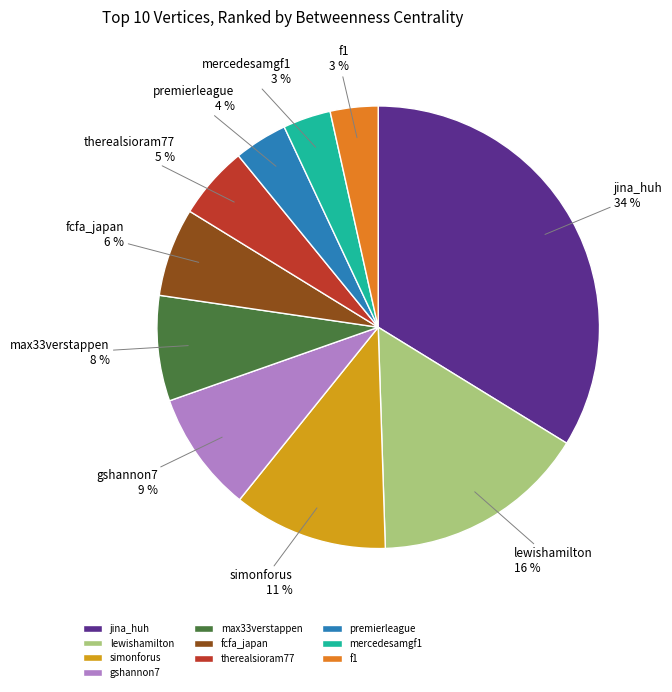

The lewishamilton slice represents 16% of the pie. True or false?

True